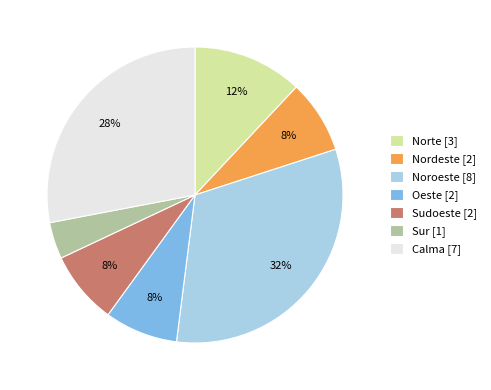

Which has a higher value, Noroeste [8] or Nordeste [2]?

Noroeste [8]